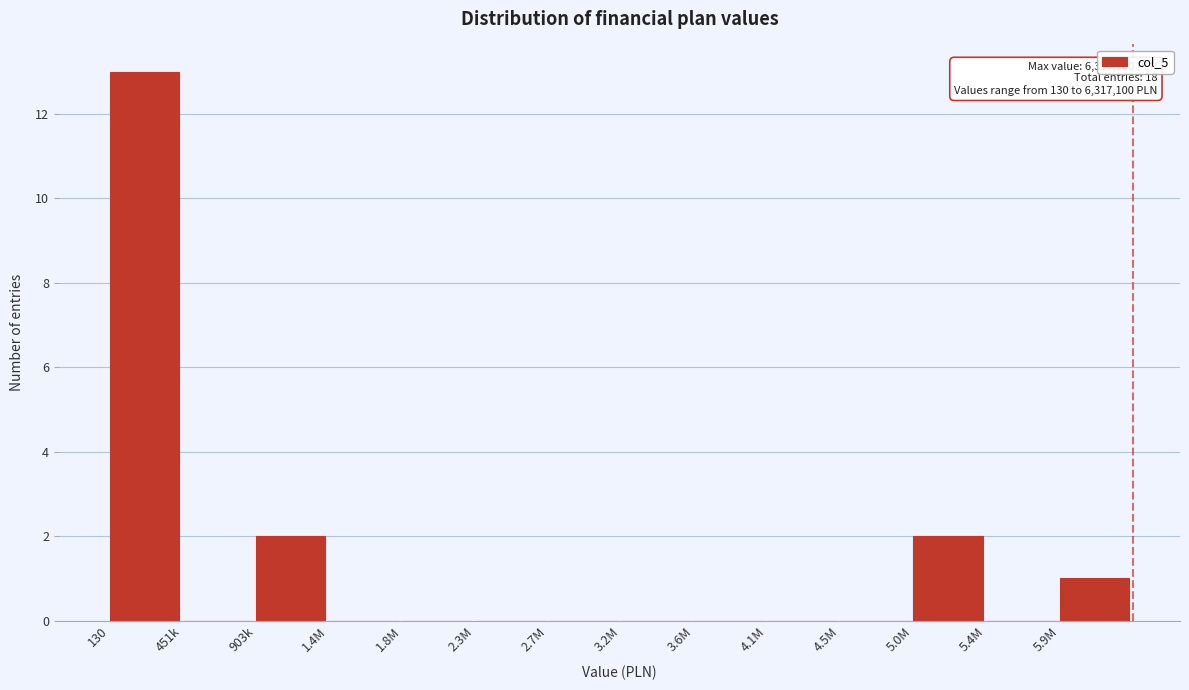

Reading left to right, list all the values displayed in this chart.

130=13	451k=0	903k=2	1.4M=0	1.8M=0	2.3M=0	2.7M=0	3.2M=0	3.6M=0	4.1M=0	4.5M=0	5.0M=2	5.4M=0	5.9M=1